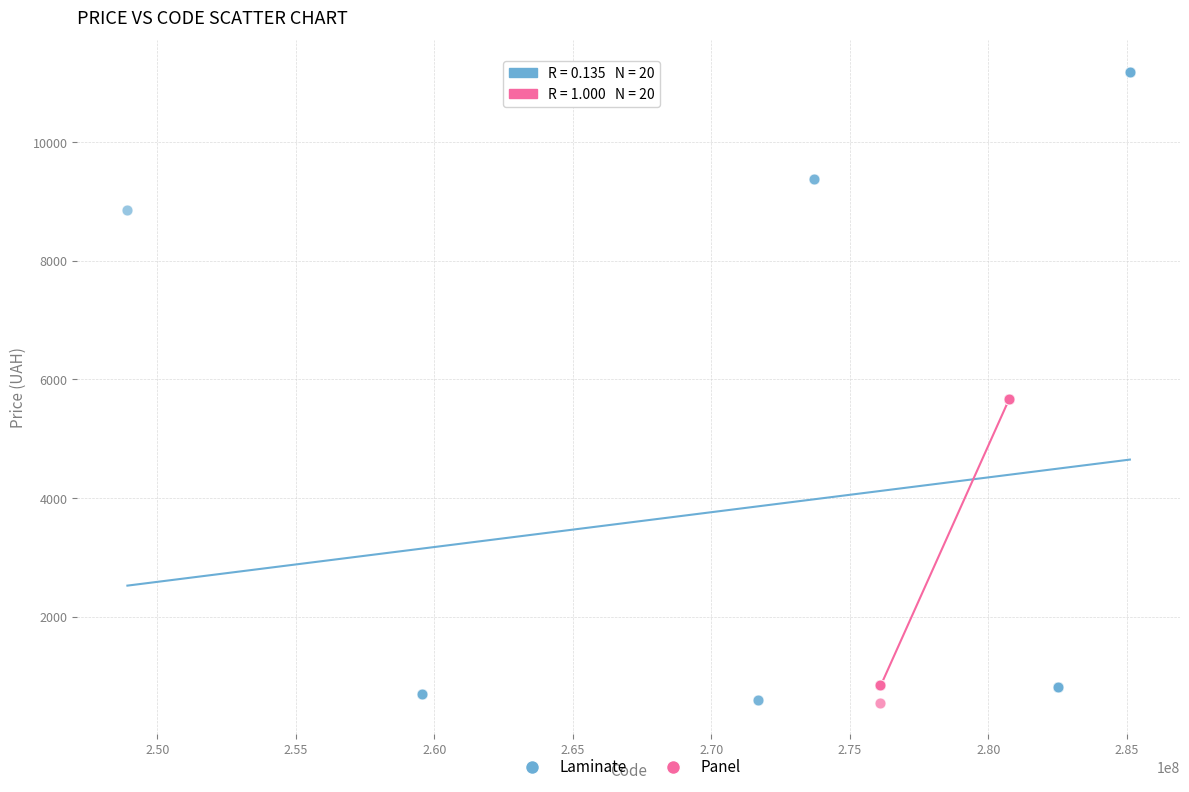

Which series reaches the maximum Y coordinate?

Laminate